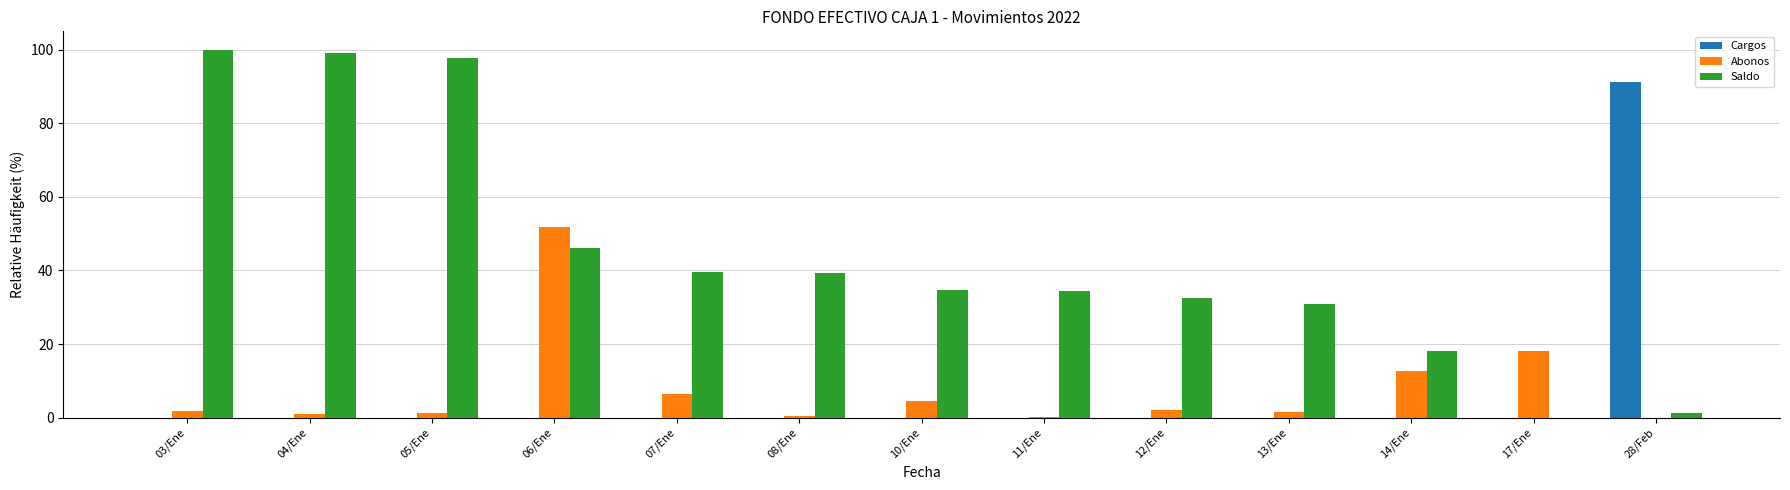

Which series has the largest total across all categories?

Saldo